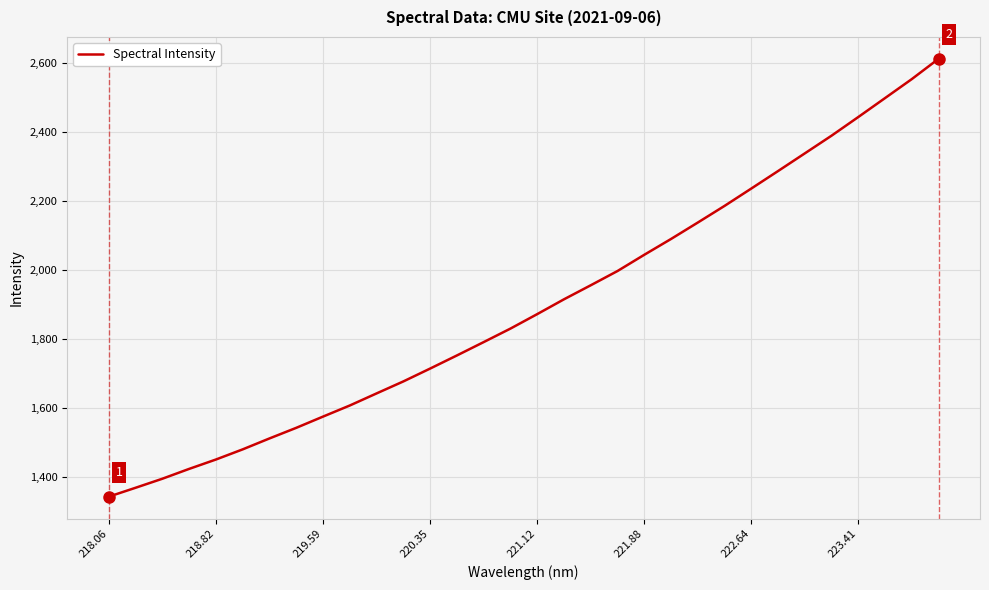

What is the difference between the maximum and minimum values?

1269.9